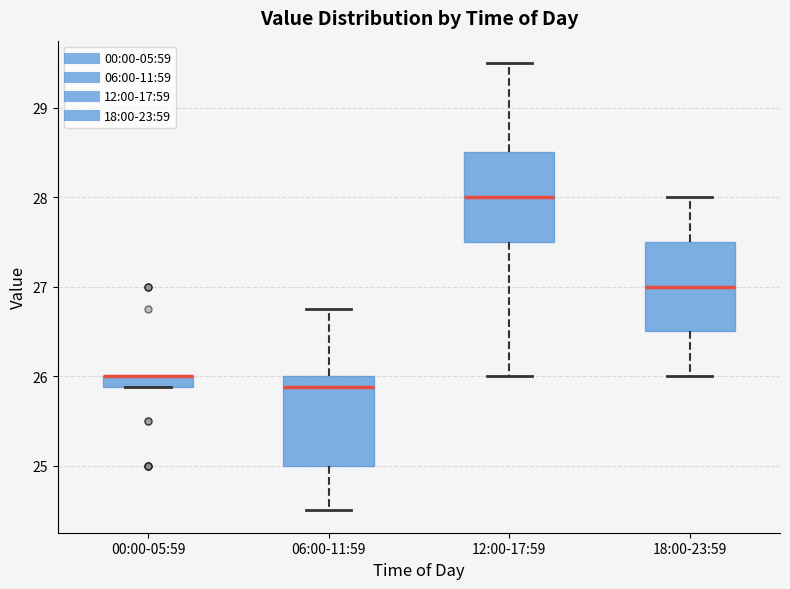

Where is the lower edge of the box for 00:00-05:59 on the y-axis? The values are not printed on the chart, so give them approximately, as read against the axis.

25.9